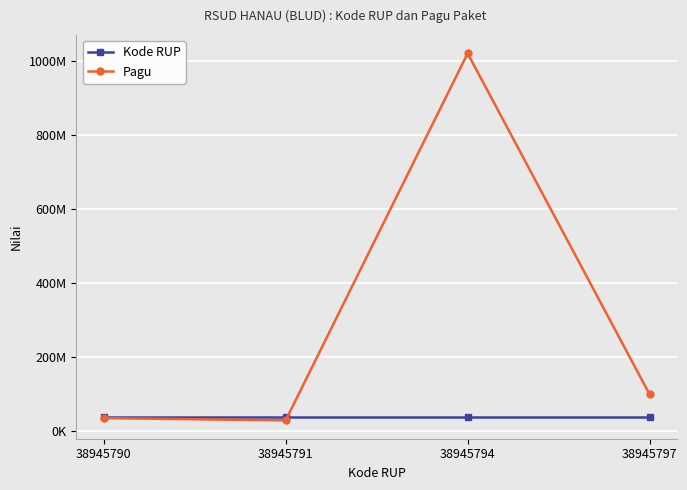

Is the value of Pagu at 38945790 greater than the value of Kode RUP at 38945794?

No